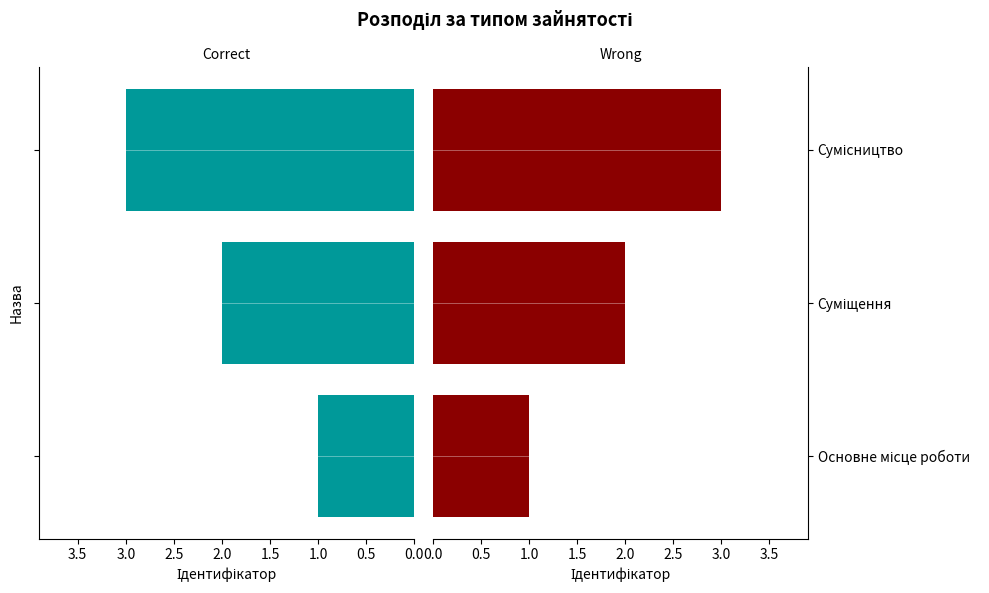

What is the maximum value shown in the chart?

3